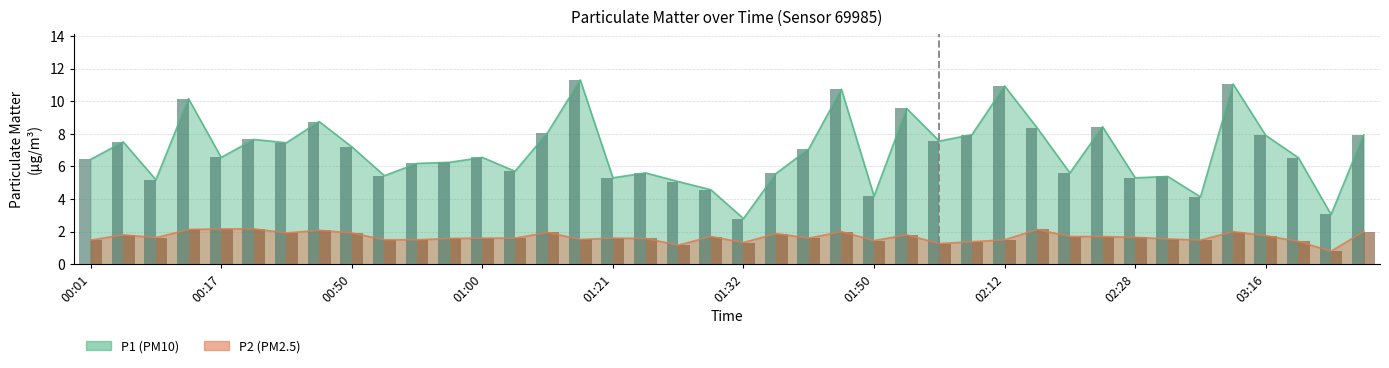

What position from the left is 01:27?

19